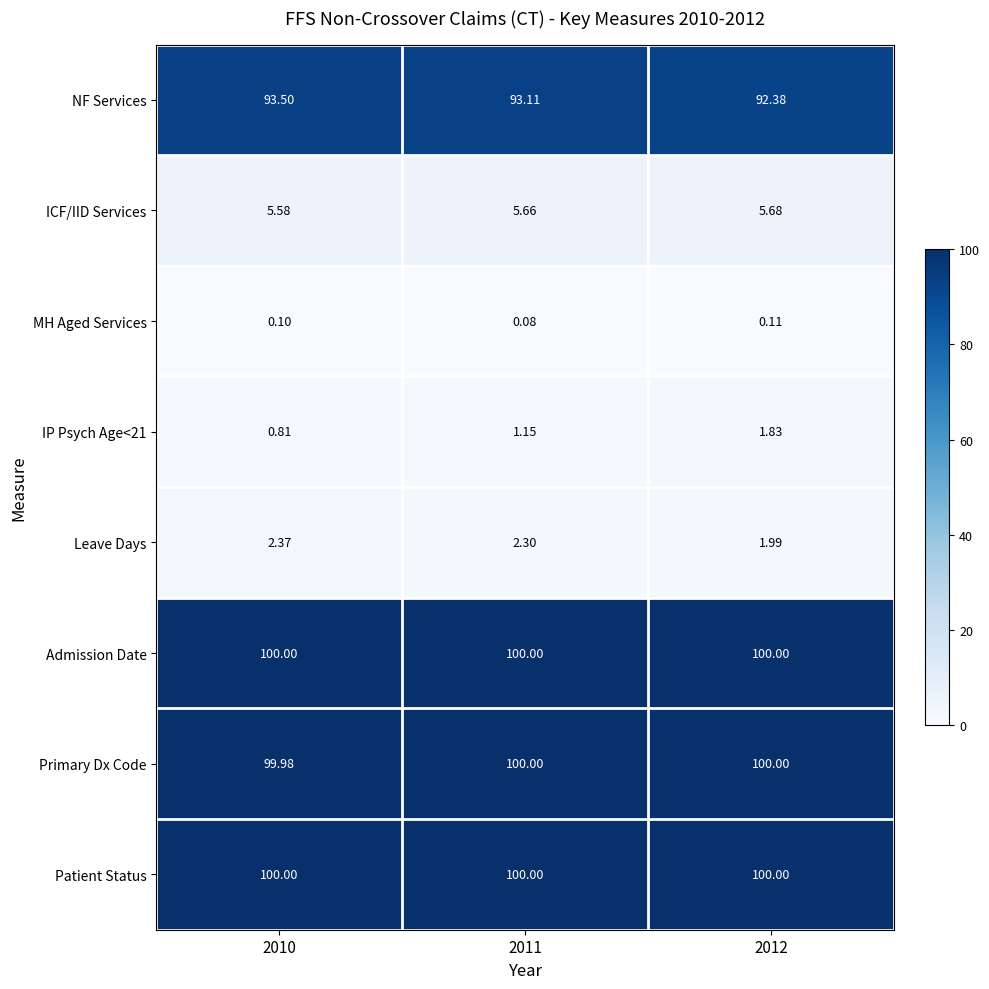

Which series has the largest range (max minus min)?

NF Services